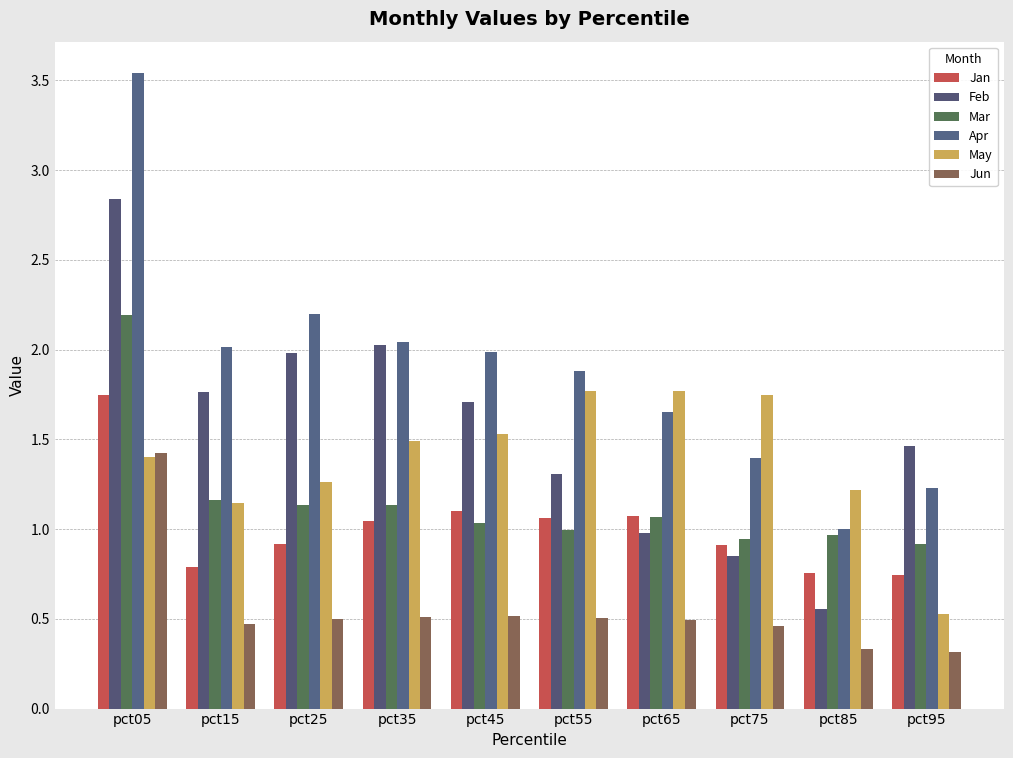

What is the total value across all series at pct35?

8.2